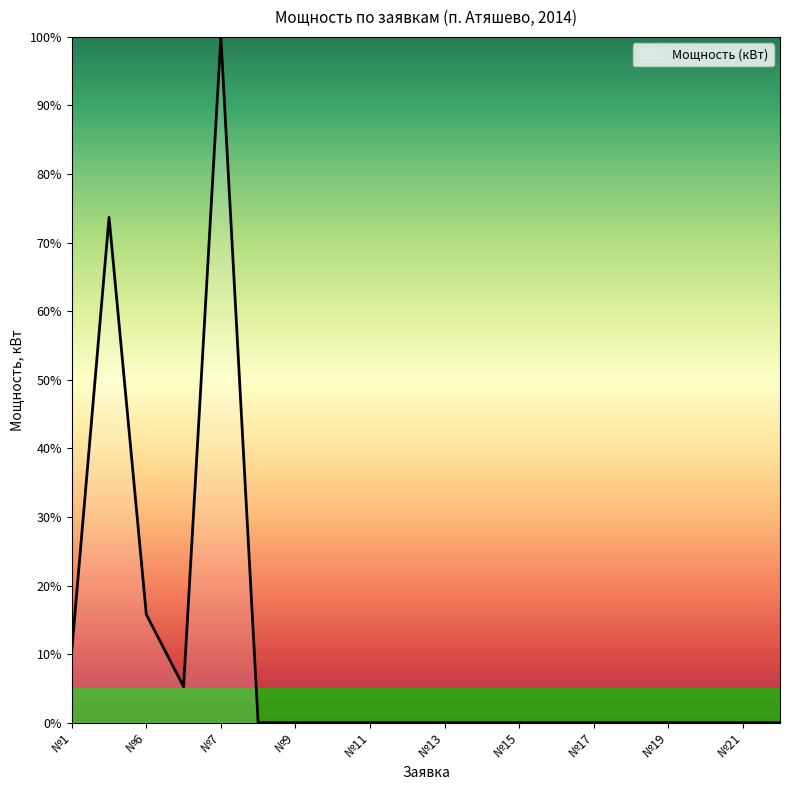

What is the average value?

10.3